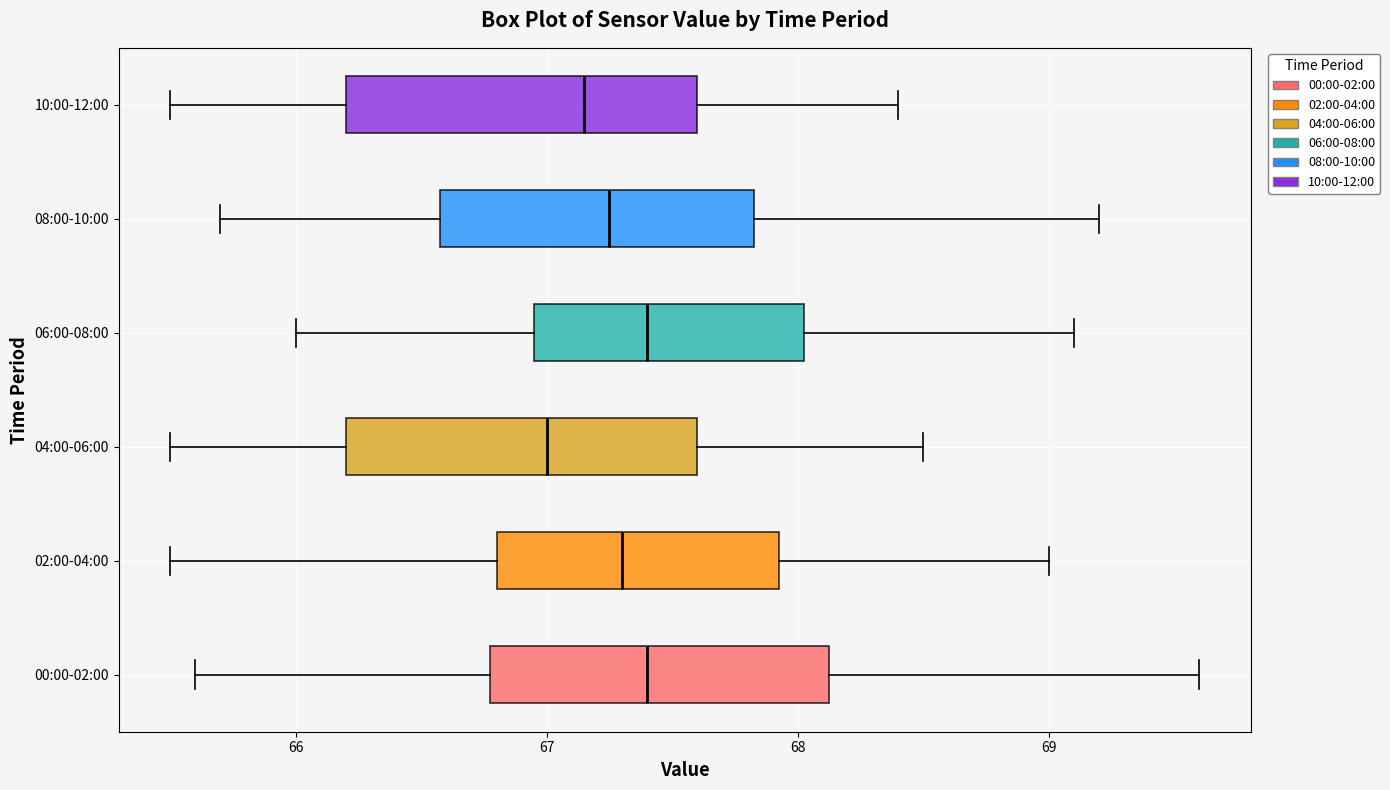

Reading bottom to top, read every box against the x-axis: the position of its median line, the range the box covers, and the ends of its whiskers. The values are not printed on the chart, so give them approximately, as read against the axis.

00:00-02:00: median 67.4, box 66.8 to 68.1, whiskers 65.6 to 69.6
02:00-04:00: median 67.3, box 66.8 to 67.9, whiskers 65.5 to 69.0
04:00-06:00: median 67.0, box 66.2 to 67.6, whiskers 65.5 to 68.5
06:00-08:00: median 67.4, box 67.0 to 68.0, whiskers 66.0 to 69.1
08:00-10:00: median 67.3, box 66.6 to 67.8, whiskers 65.7 to 69.2
10:00-12:00: median 67.2, box 66.2 to 67.6, whiskers 65.5 to 68.4